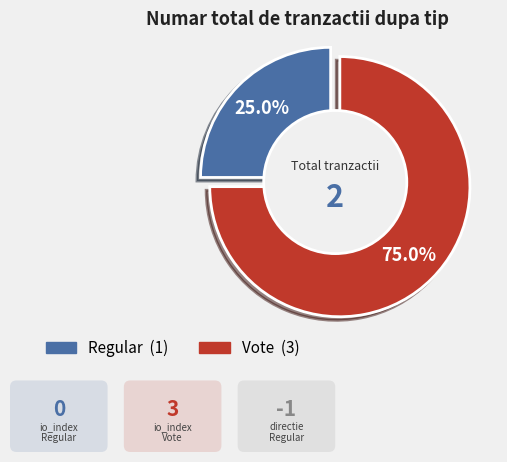

Does Vote account for over 50% of the chart?

Yes